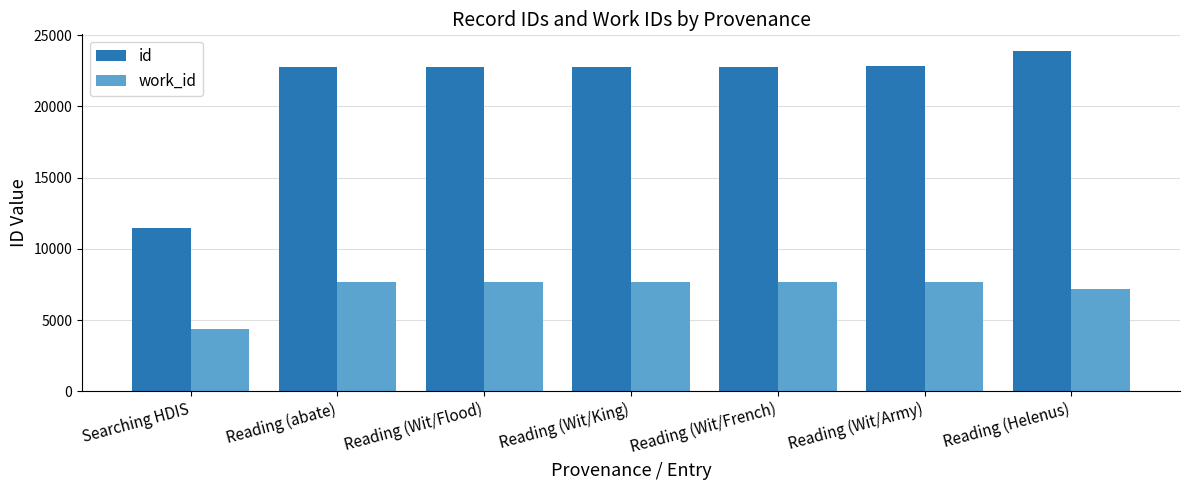

The work_id series shows 1840 at Searching HDIS. True or false?

False